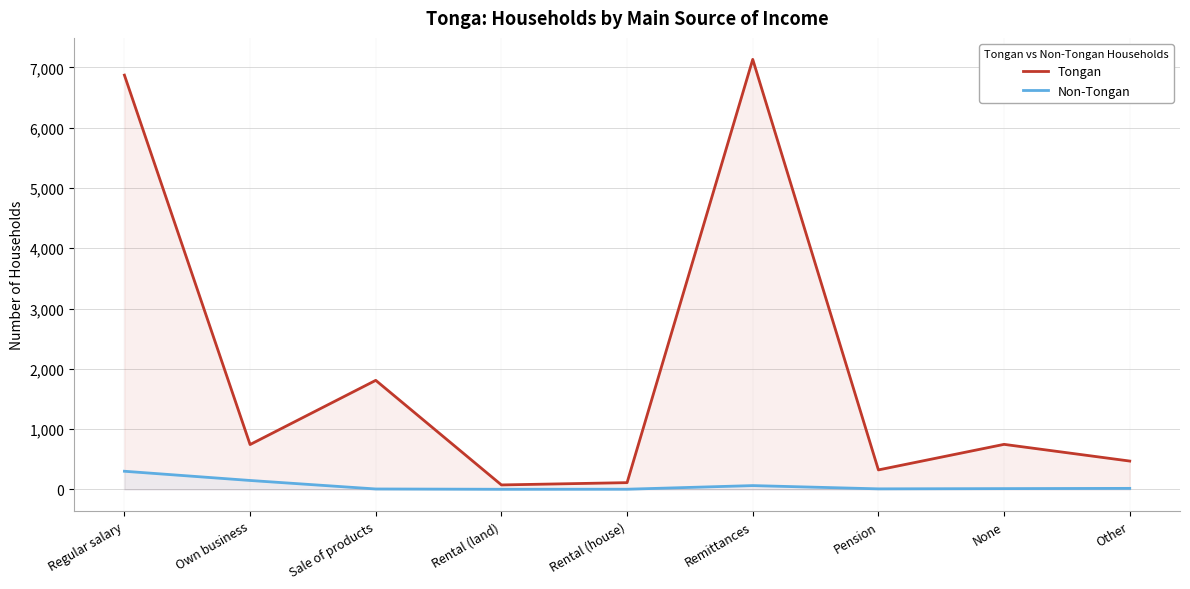

How many categories are shown in the chart?

9